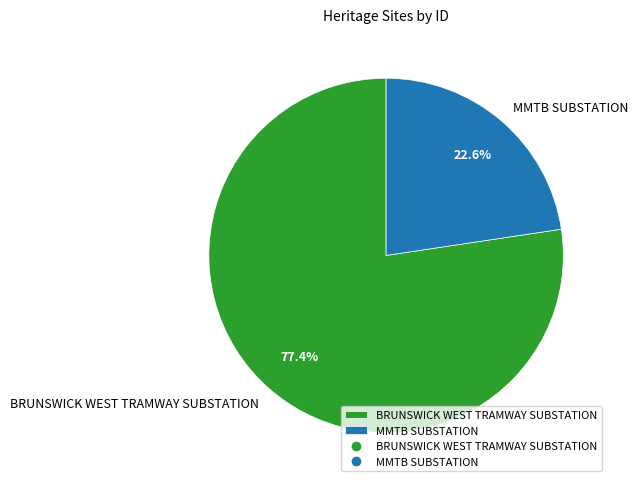

To the nearest percent, what is the difference between the MMTB SUBSTATION and BRUNSWICK WEST TRAMWAY SUBSTATION slice percentages?

55%